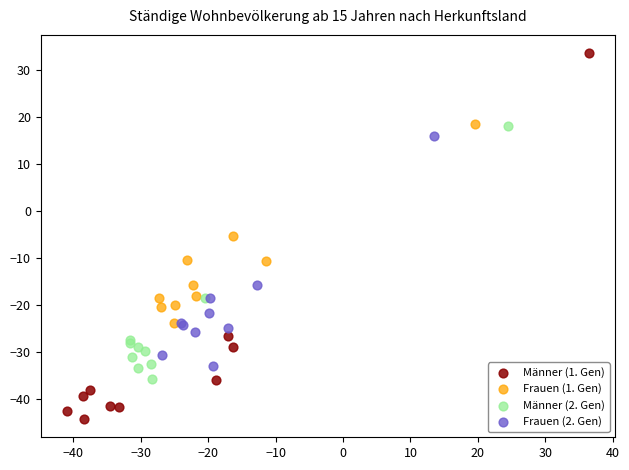

Which series has the largest Y range (max minus min)?

Männer (1. Gen)